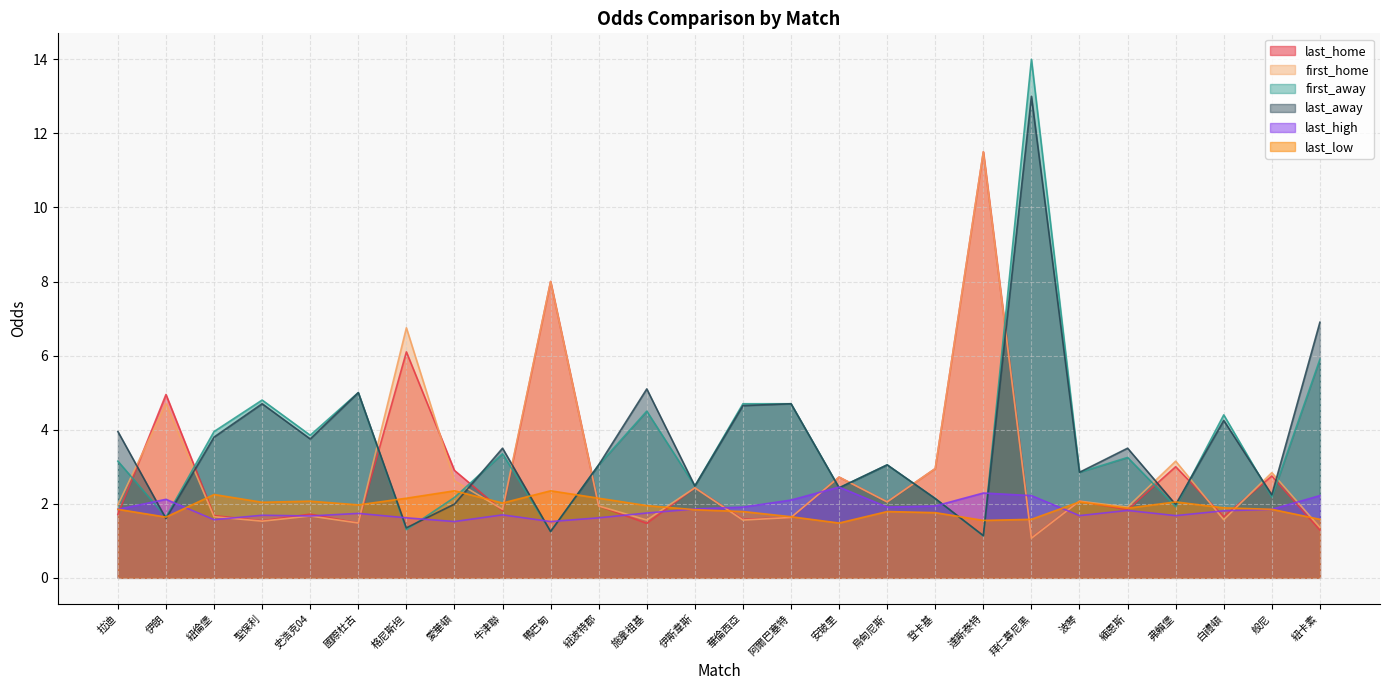

True or false: last_low and last_high cross at least once.

True